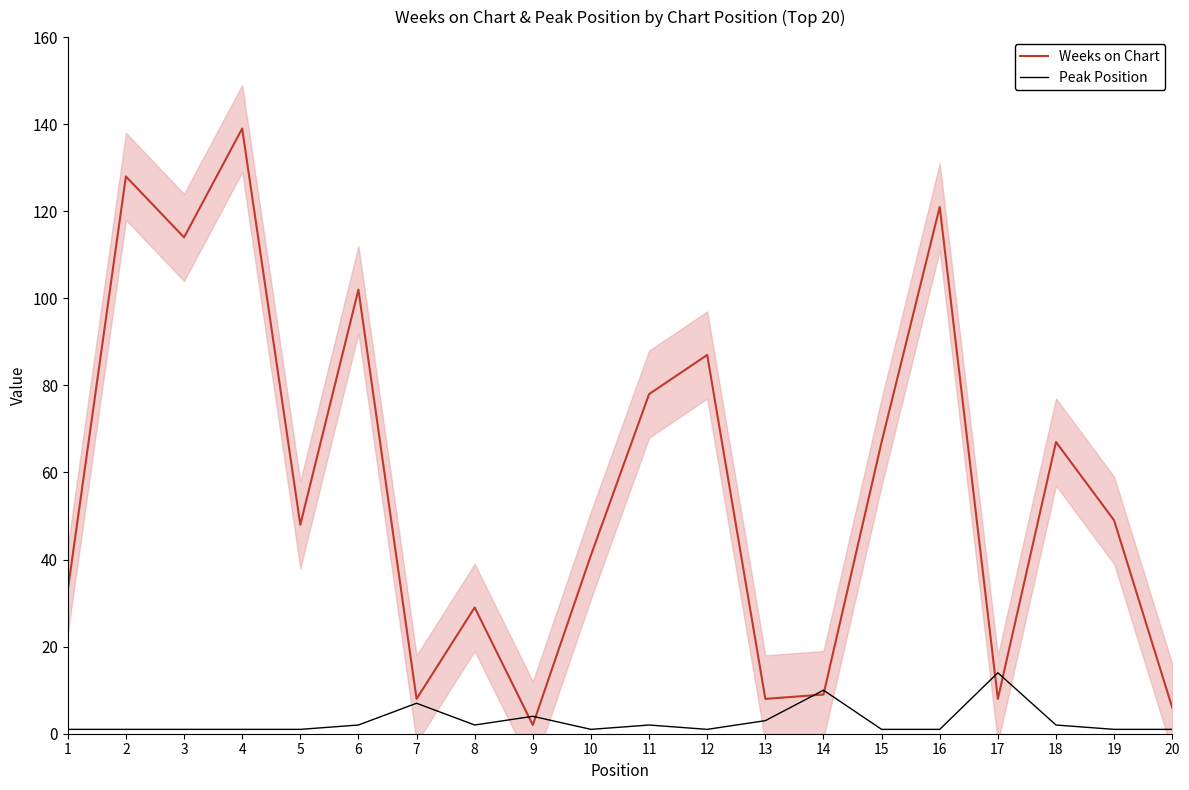

True or false: Weeks on Chart has more than 0 points higher than both neighbors.

True